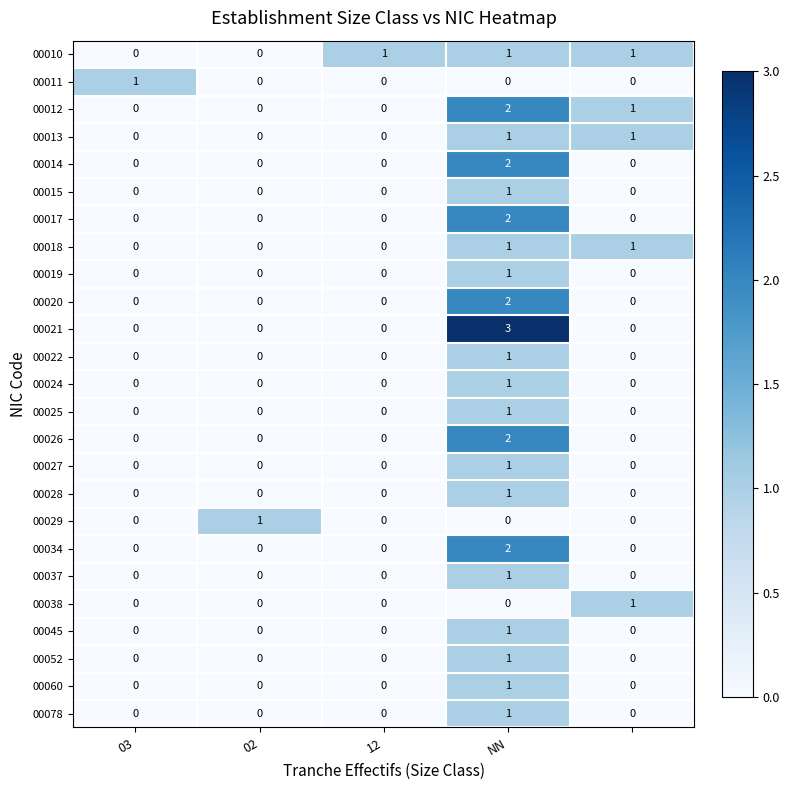

Count the 00021 values in the range 0 to 1.

4